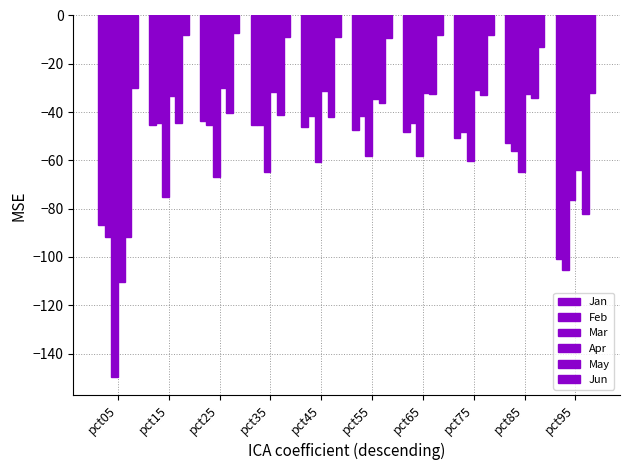

At pct85, list the series in order from largest to smallest.

Jun, Apr, May, Jan, Feb, Mar